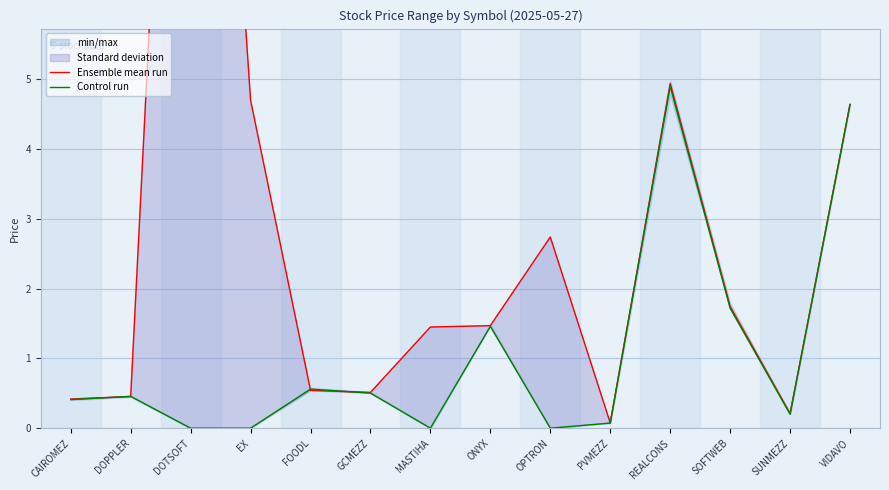

What is the label of the 2nd point from the right?

SUNMEZZ